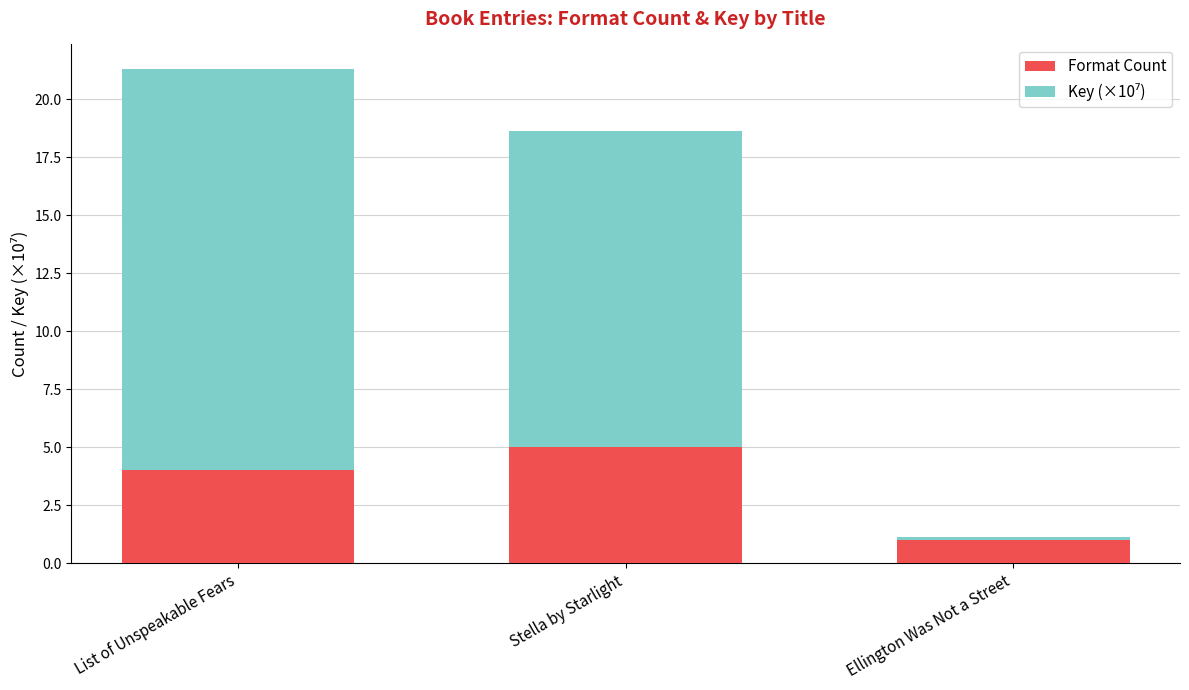

Is it true that Format Count equals 3.2 at Stella by Starlight?

False